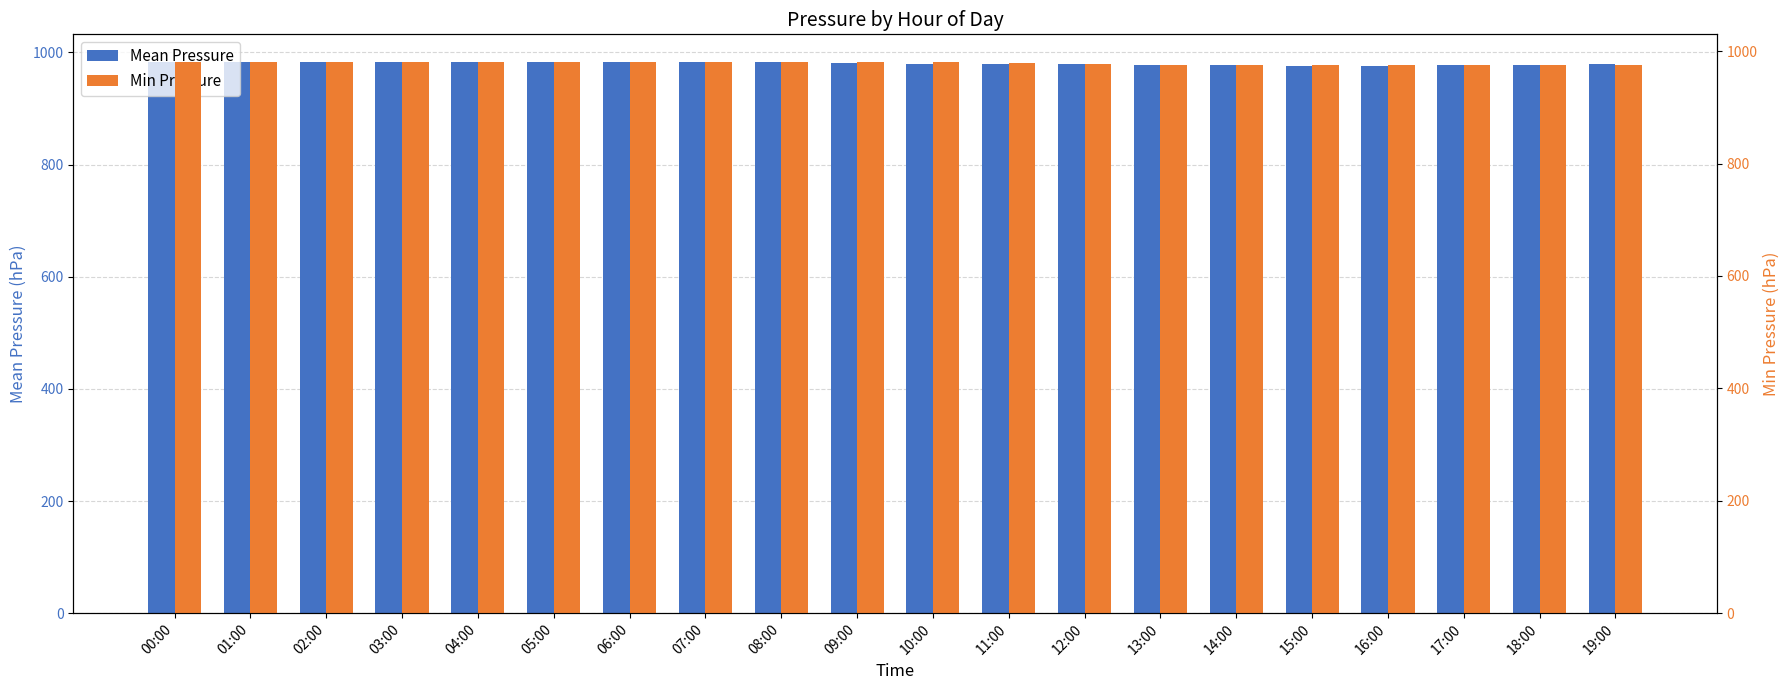

Reading left to right, what are all the values shown in this chart?

Mean Pressure: 00:00=983	01:00=983	02:00=982	03:00=982	04:00=983	05:00=982	06:00=983	07:00=982	08:00=982	09:00=981	10:00=980	11:00=980	12:00=979	13:00=977	14:00=978	15:00=976	16:00=976	17:00=977	18:00=978	19:00=979
Min Pressure: 00:00=981	01:00=981	02:00=980	03:00=980	04:00=980	05:00=981	06:00=981	07:00=981	08:00=981	09:00=980	10:00=980	11:00=979	12:00=978	13:00=976	14:00=976	15:00=975	16:00=975	17:00=975	18:00=975	19:00=975